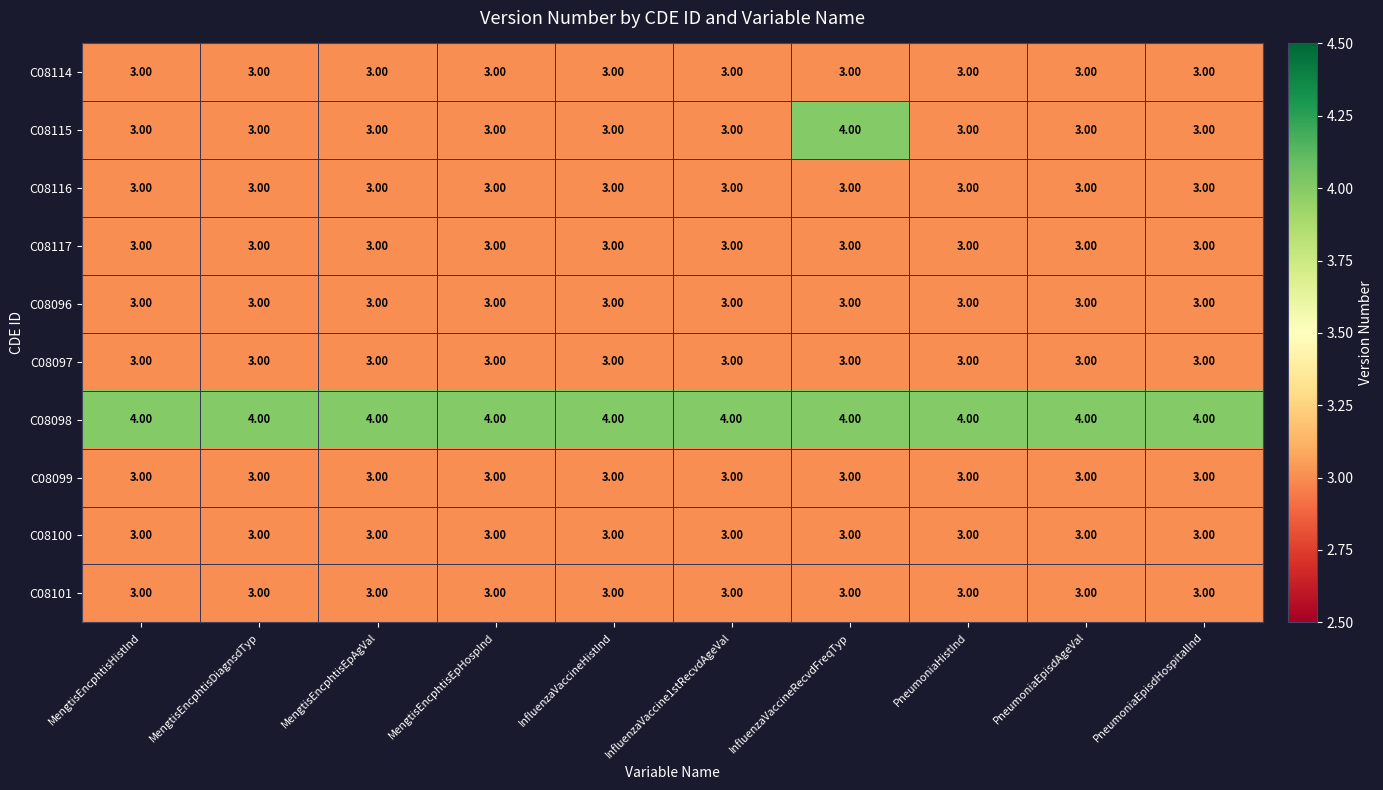

What is the total value across all series at MengtisEncphtisHistInd?

31